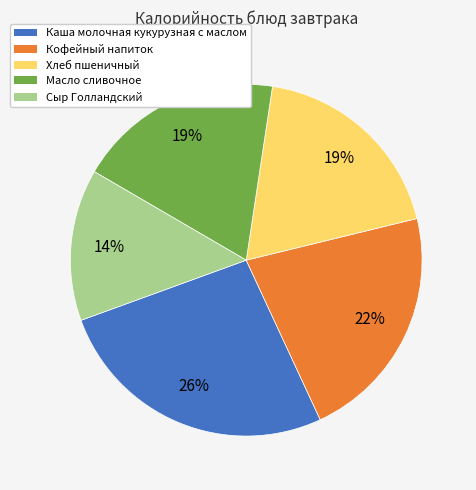

To the nearest percent, what is the difference between the largest and smallest slice percentages?

12%